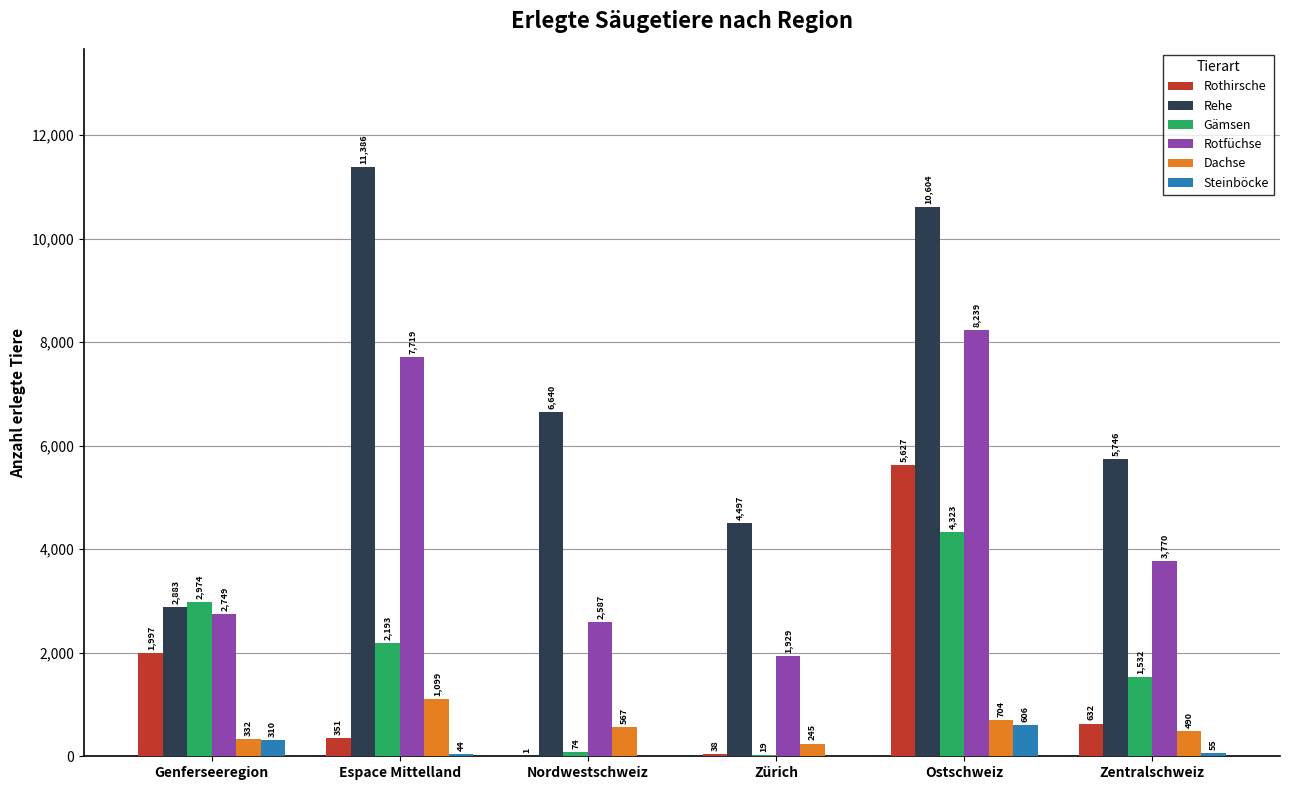

Which series has the largest total across all categories?

Rehe